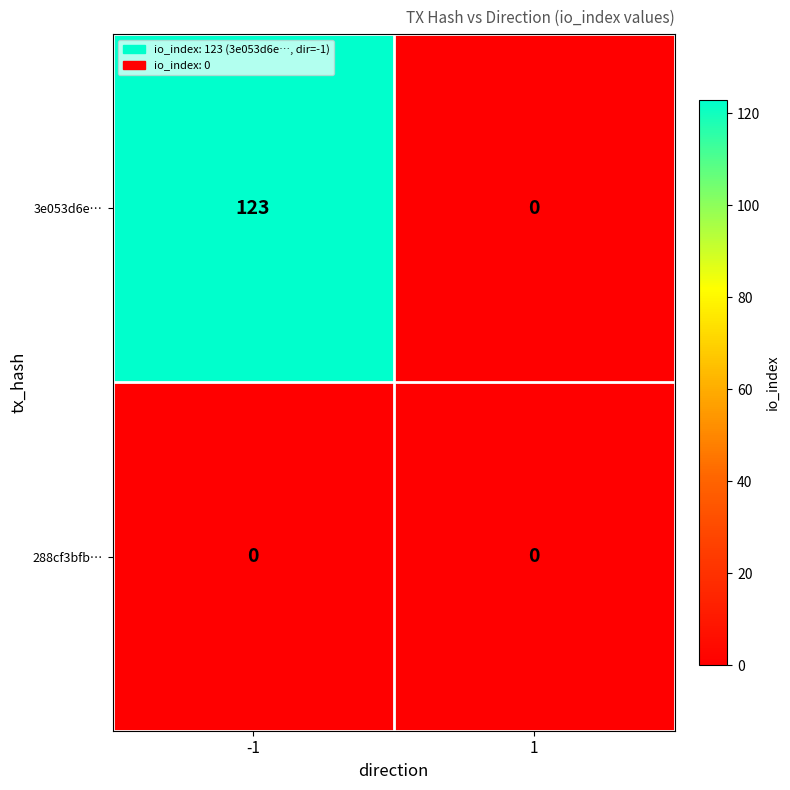

At how many categories does at least one series exceed 103?

1